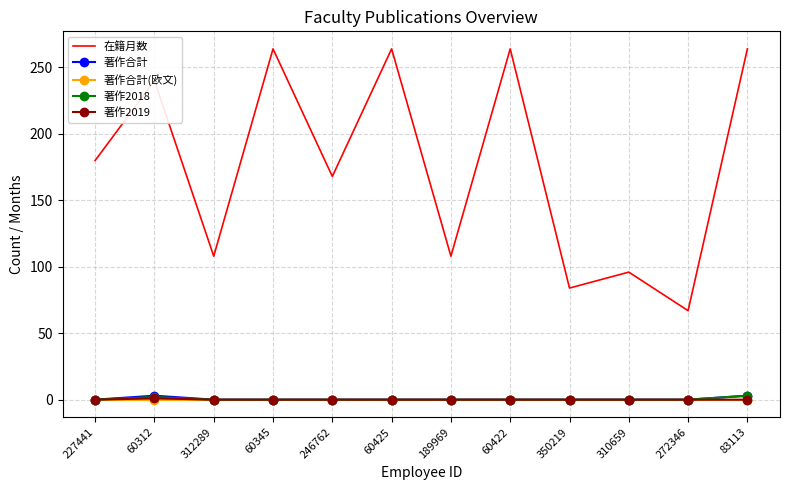

True or false: 著作合計 has more than 0 interior local peaks.

True